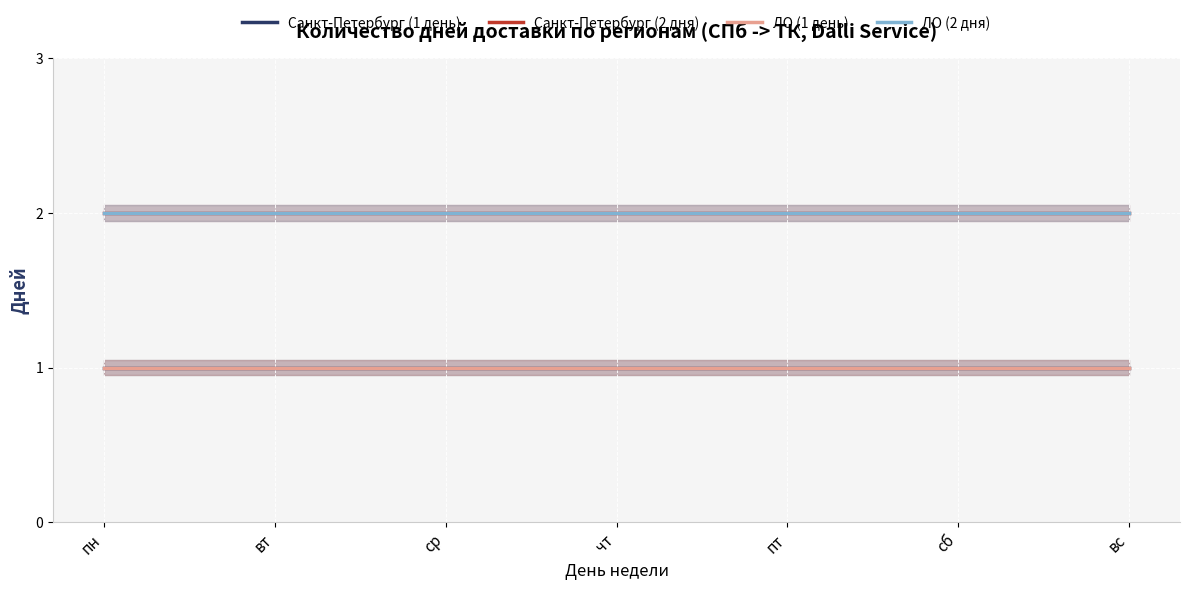

Reading left to right, what are all the values shown in this chart?

Санкт-Петербург (1 день): 1	1	1	1	1	1	1
Санкт-Петербург (2 дня): 2	2	2	2	2	2	2
ЛО (1 день): 1	1	1	1	1	1	1
ЛО (2 дня): 2	2	2	2	2	2	2